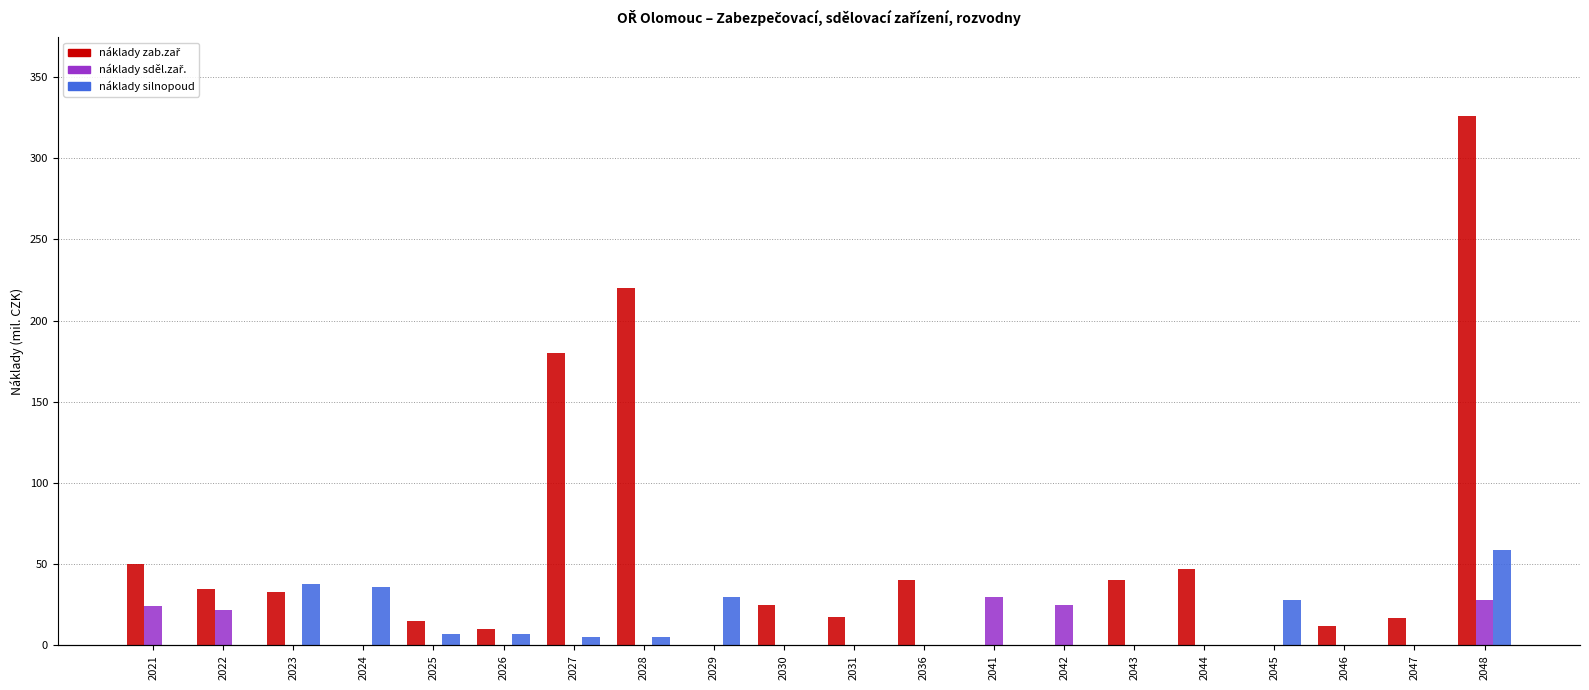

List the labels in order of náklady sděl.zař. value, smallest first.

2023, 2024, 2025, 2026, 2027, 2028, 2029, 2030, 2031, 2036, 2043, 2044, 2045, 2046, 2047, 2022, 2021, 2042, 2048, 2041